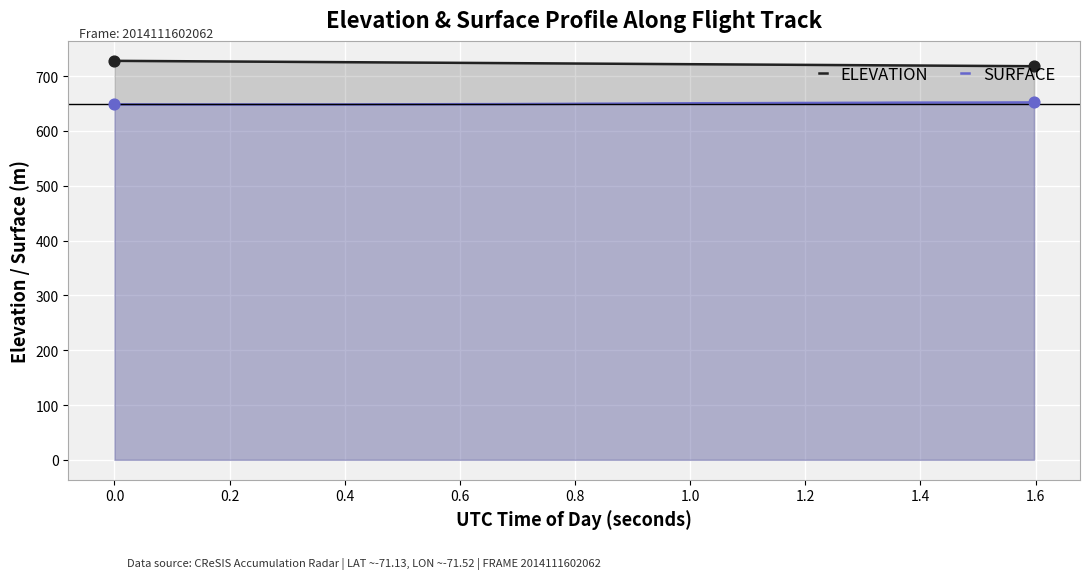

What are all the series names shown in the legend?

ELEVATION, SURFACE